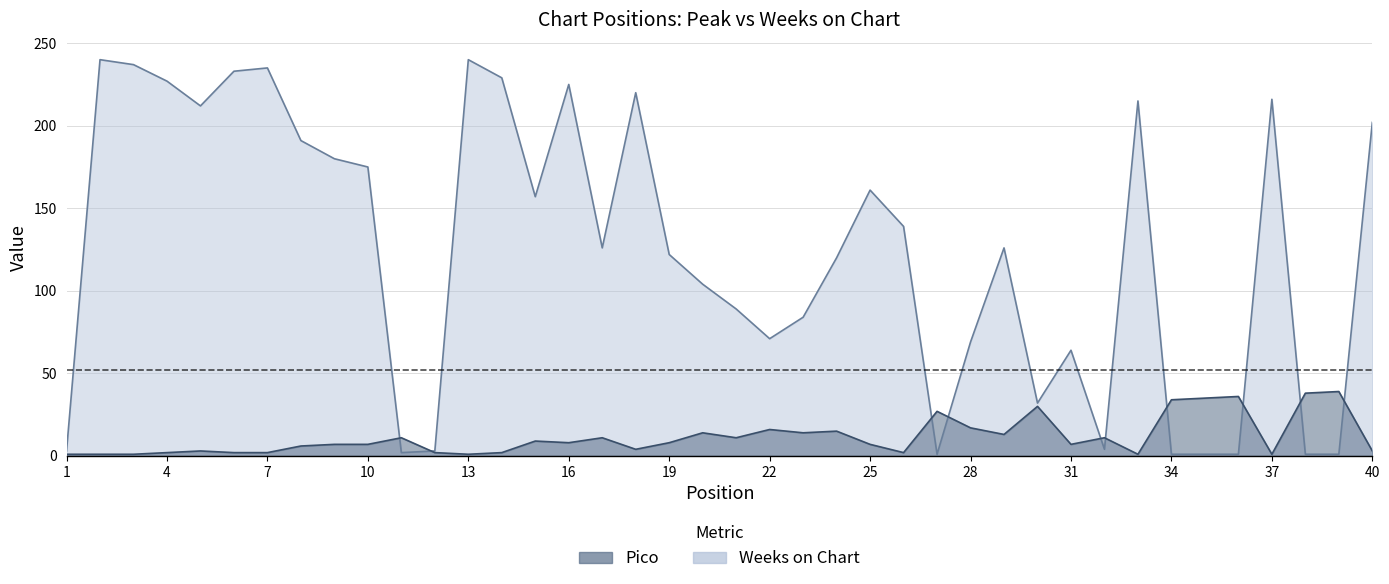

Which category has the highest value across all series?

2